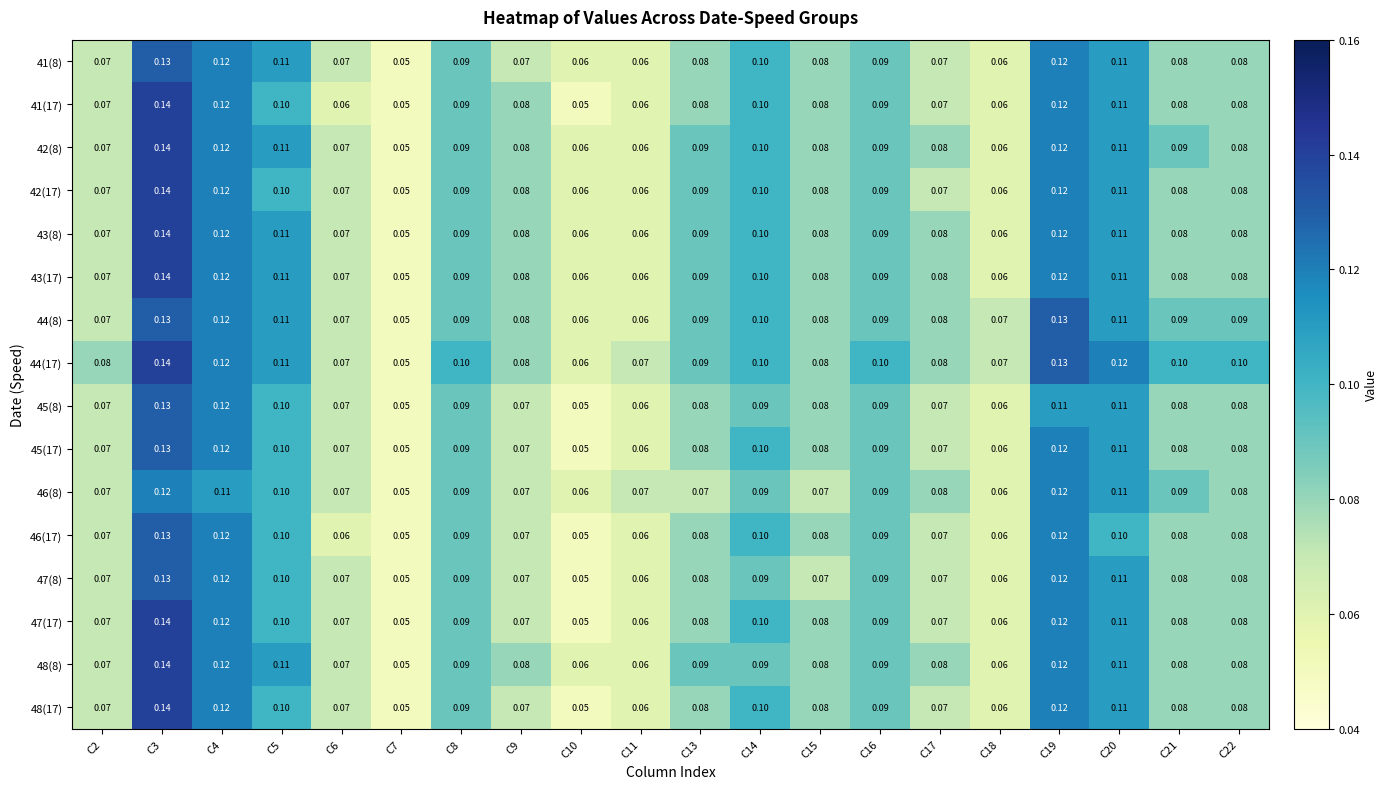

Reading left to right, what are all the values shown in this chart?

41(8): C2=0.1	C3=0.1	C4=0.1	C5=0.1	C6=0.1	C7=0.1	C8=0.1	C9=0.1	C10=0.1	C11=0.1	C13=0.1	C14=0.1	C15=0.1	C16=0.1	C17=0.1	C18=0.1	C19=0.1	C20=0.1	C21=0.1	C22=0.1
41(17): C2=0.1	C3=0.1	C4=0.1	C5=0.1	C6=0.1	C7=0.1	C8=0.1	C9=0.1	C10=0.1	C11=0.1	C13=0.1	C14=0.1	C15=0.1	C16=0.1	C17=0.1	C18=0.1	C19=0.1	C20=0.1	C21=0.1	C22=0.1
42(8): C2=0.1	C3=0.1	C4=0.1	C5=0.1	C6=0.1	C7=0.1	C8=0.1	C9=0.1	C10=0.1	C11=0.1	C13=0.1	C14=0.1	C15=0.1	C16=0.1	C17=0.1	C18=0.1	C19=0.1	C20=0.1	C21=0.1	C22=0.1
42(17): C2=0.1	C3=0.1	C4=0.1	C5=0.1	C6=0.1	C7=0.1	C8=0.1	C9=0.1	C10=0.1	C11=0.1	C13=0.1	C14=0.1	C15=0.1	C16=0.1	C17=0.1	C18=0.1	C19=0.1	C20=0.1	C21=0.1	C22=0.1
43(8): C2=0.1	C3=0.1	C4=0.1	C5=0.1	C6=0.1	C7=0.1	C8=0.1	C9=0.1	C10=0.1	C11=0.1	C13=0.1	C14=0.1	C15=0.1	C16=0.1	C17=0.1	C18=0.1	C19=0.1	C20=0.1	C21=0.1	C22=0.1
43(17): C2=0.1	C3=0.1	C4=0.1	C5=0.1	C6=0.1	C7=0.1	C8=0.1	C9=0.1	C10=0.1	C11=0.1	C13=0.1	C14=0.1	C15=0.1	C16=0.1	C17=0.1	C18=0.1	C19=0.1	C20=0.1	C21=0.1	C22=0.1
44(8): C2=0.1	C3=0.1	C4=0.1	C5=0.1	C6=0.1	C7=0.1	C8=0.1	C9=0.1	C10=0.1	C11=0.1	C13=0.1	C14=0.1	C15=0.1	C16=0.1	C17=0.1	C18=0.1	C19=0.1	C20=0.1	C21=0.1	C22=0.1
44(17): C2=0.1	C3=0.1	C4=0.1	C5=0.1	C6=0.1	C7=0.1	C8=0.1	C9=0.1	C10=0.1	C11=0.1	C13=0.1	C14=0.1	C15=0.1	C16=0.1	C17=0.1	C18=0.1	C19=0.1	C20=0.1	C21=0.1	C22=0.1
45(8): C2=0.1	C3=0.1	C4=0.1	C5=0.1	C6=0.1	C7=0.1	C8=0.1	C9=0.1	C10=0.1	C11=0.1	C13=0.1	C14=0.1	C15=0.1	C16=0.1	C17=0.1	C18=0.1	C19=0.1	C20=0.1	C21=0.1	C22=0.1
45(17): C2=0.1	C3=0.1	C4=0.1	C5=0.1	C6=0.1	C7=0.1	C8=0.1	C9=0.1	C10=0.1	C11=0.1	C13=0.1	C14=0.1	C15=0.1	C16=0.1	C17=0.1	C18=0.1	C19=0.1	C20=0.1	C21=0.1	C22=0.1
46(8): C2=0.1	C3=0.1	C4=0.1	C5=0.1	C6=0.1	C7=0.1	C8=0.1	C9=0.1	C10=0.1	C11=0.1	C13=0.1	C14=0.1	C15=0.1	C16=0.1	C17=0.1	C18=0.1	C19=0.1	C20=0.1	C21=0.1	C22=0.1
46(17): C2=0.1	C3=0.1	C4=0.1	C5=0.1	C6=0.1	C7=0.1	C8=0.1	C9=0.1	C10=0.1	C11=0.1	C13=0.1	C14=0.1	C15=0.1	C16=0.1	C17=0.1	C18=0.1	C19=0.1	C20=0.1	C21=0.1	C22=0.1
47(8): C2=0.1	C3=0.1	C4=0.1	C5=0.1	C6=0.1	C7=0.1	C8=0.1	C9=0.1	C10=0.1	C11=0.1	C13=0.1	C14=0.1	C15=0.1	C16=0.1	C17=0.1	C18=0.1	C19=0.1	C20=0.1	C21=0.1	C22=0.1
47(17): C2=0.1	C3=0.1	C4=0.1	C5=0.1	C6=0.1	C7=0.1	C8=0.1	C9=0.1	C10=0.1	C11=0.1	C13=0.1	C14=0.1	C15=0.1	C16=0.1	C17=0.1	C18=0.1	C19=0.1	C20=0.1	C21=0.1	C22=0.1
48(8): C2=0.1	C3=0.1	C4=0.1	C5=0.1	C6=0.1	C7=0.1	C8=0.1	C9=0.1	C10=0.1	C11=0.1	C13=0.1	C14=0.1	C15=0.1	C16=0.1	C17=0.1	C18=0.1	C19=0.1	C20=0.1	C21=0.1	C22=0.1
48(17): C2=0.1	C3=0.1	C4=0.1	C5=0.1	C6=0.1	C7=0.1	C8=0.1	C9=0.1	C10=0.1	C11=0.1	C13=0.1	C14=0.1	C15=0.1	C16=0.1	C17=0.1	C18=0.1	C19=0.1	C20=0.1	C21=0.1	C22=0.1